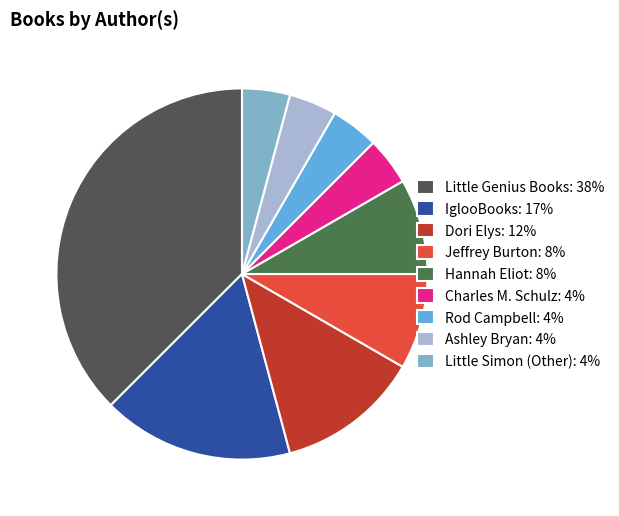

Is there any slice that represents more than half of the pie?

No